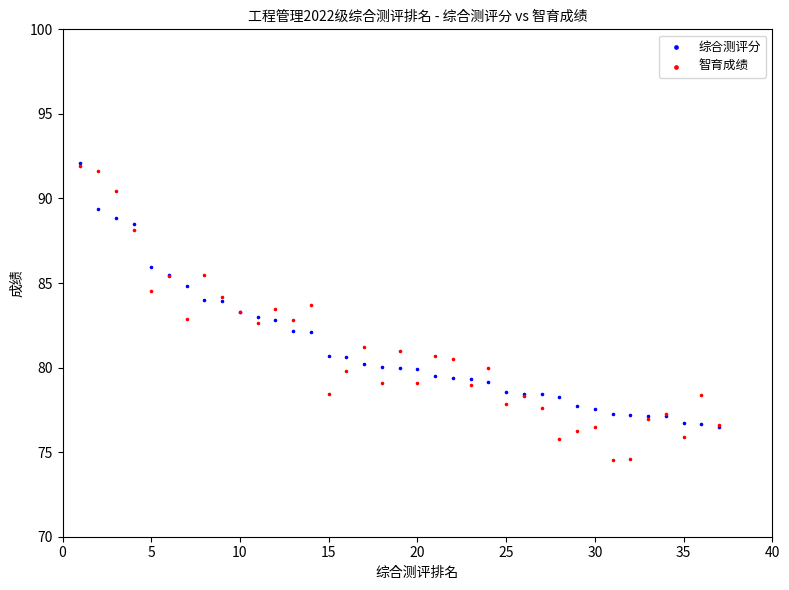

What are all the series names shown in the legend?

综合测评分, 智育成绩